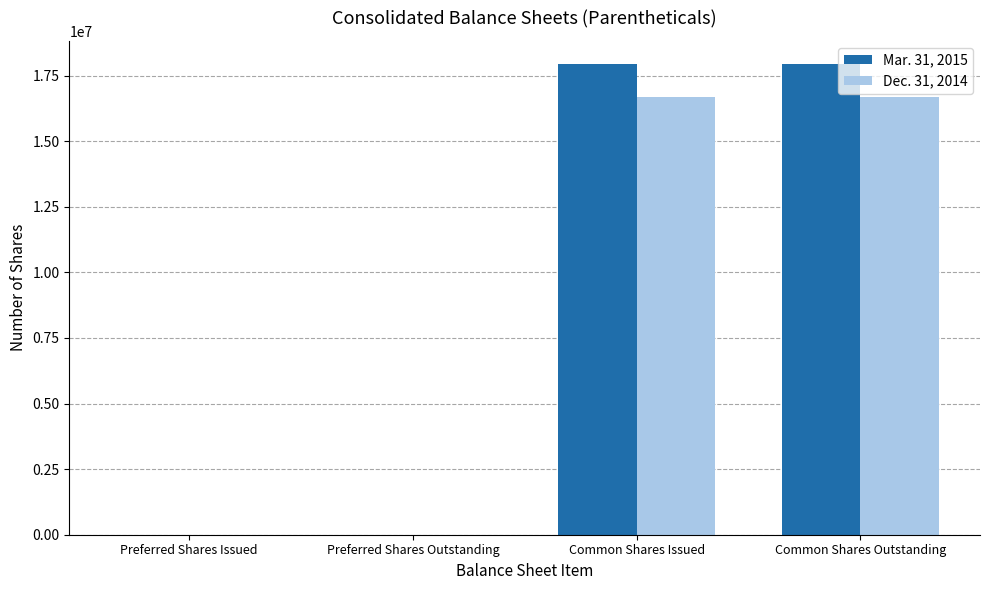

Reading left to right, extract all data points from this chart.

Mar. 31, 2015: 0	0	17924383	17924383
Dec. 31, 2014: 0	0	16699656	16699656